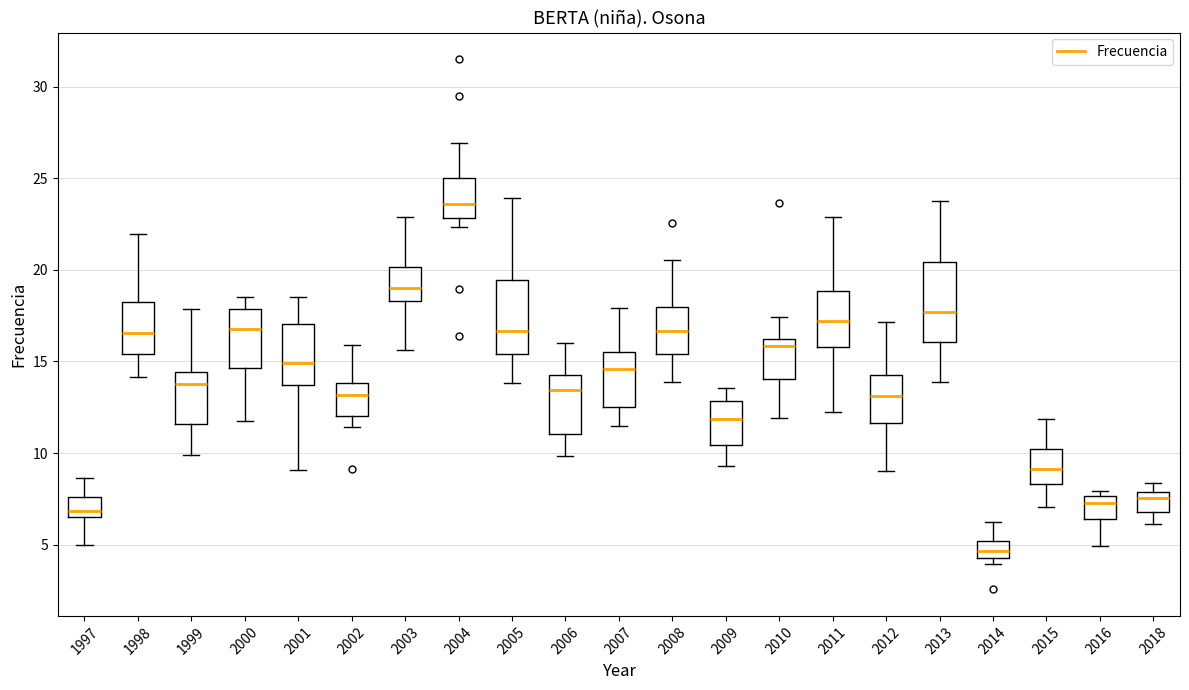

Reading left to right, transcribe this box plot: for each box, give where its median line is, the range the box spans, and where its two whiskers end, as read against the y-axis. The values are not printed on the chart, so give them approximately, as read against the axis.

1997: median 7.0, box 6.5 to 7.5, whiskers 5.0 to 8.5
1998: median 16.5, box 15.5 to 18.0, whiskers 14.0 to 22.0
1999: median 14.0, box 11.5 to 14.5, whiskers 10.0 to 18.0
2000: median 17.0, box 14.5 to 18.0, whiskers 12.0 to 18.5
2001: median 15.0, box 13.5 to 17.0, whiskers 9.0 to 18.5
2002: median 13.0, box 12.0 to 14.0, whiskers 11.5 to 16.0
2003: median 19.0, box 18.5 to 20.0, whiskers 15.5 to 23.0
2004: median 23.5, box 23.0 to 25.0, whiskers 22.5 to 27.0
2005: median 16.5, box 15.5 to 19.5, whiskers 14.0 to 24.0
2006: median 13.5, box 11.0 to 14.5, whiskers 10.0 to 16.0
2007: median 14.5, box 12.5 to 15.5, whiskers 11.5 to 18.0
2008: median 16.5, box 15.5 to 18.0, whiskers 14.0 to 20.5
2009: median 12.0, box 10.5 to 13.0, whiskers 9.5 to 13.5
2010: median 16.0 (just below the box's upper edge), box 14.0 to 16.0, whiskers 12.0 to 17.5
2011: median 17.0, box 16.0 to 19.0, whiskers 12.0 to 23.0
2012: median 13.0, box 11.5 to 14.5, whiskers 9.0 to 17.0
2013: median 17.5, box 16.0 to 20.5, whiskers 14.0 to 23.5
2014: median 4.5 (inside the box), box 4.5 to 5.0, whiskers 4.0 to 6.0
2015: median 9.0, box 8.5 to 10.0, whiskers 7.0 to 12.0
2016: median 7.5 (just below the box's upper edge), box 6.5 to 7.5, whiskers 5.0 to 8.0
2018: median 7.5, box 7.0 to 8.0, whiskers 6.0 to 8.5